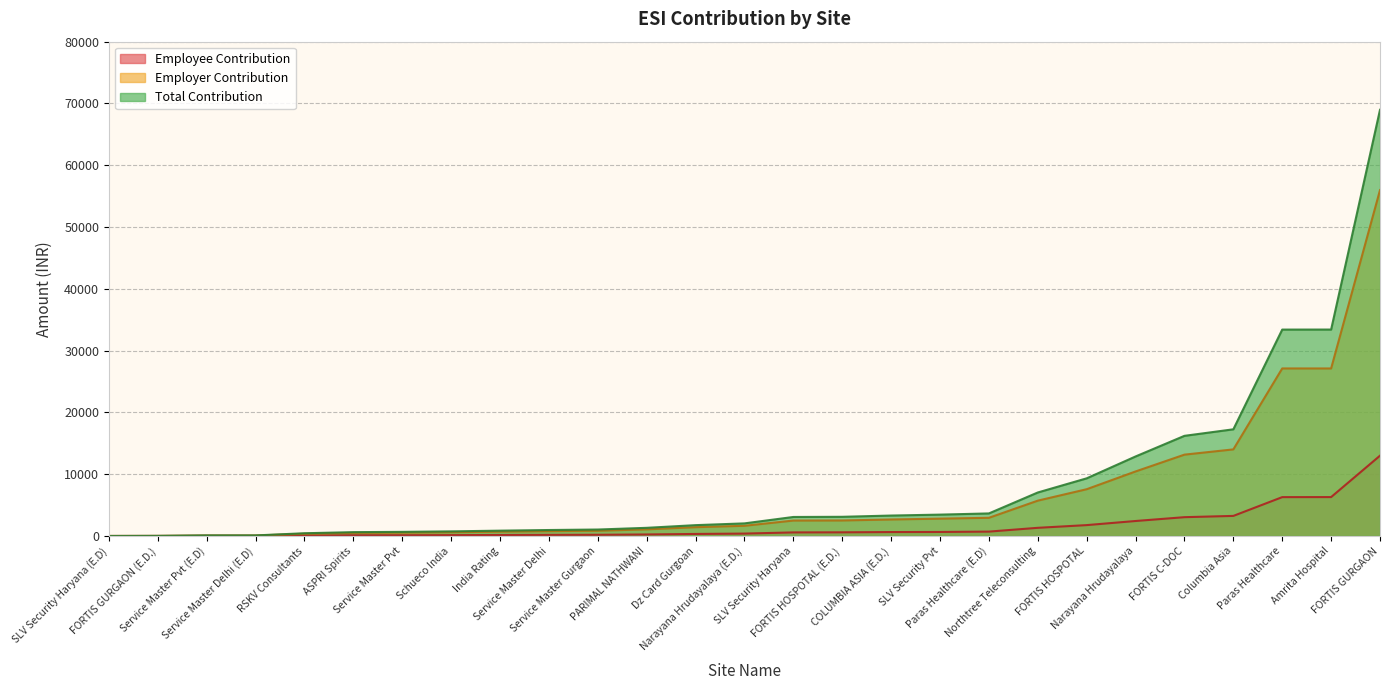

Between SLV Security Haryana (E.D) and Paras Healthcare (E.D), which is larger?

Paras Healthcare (E.D)